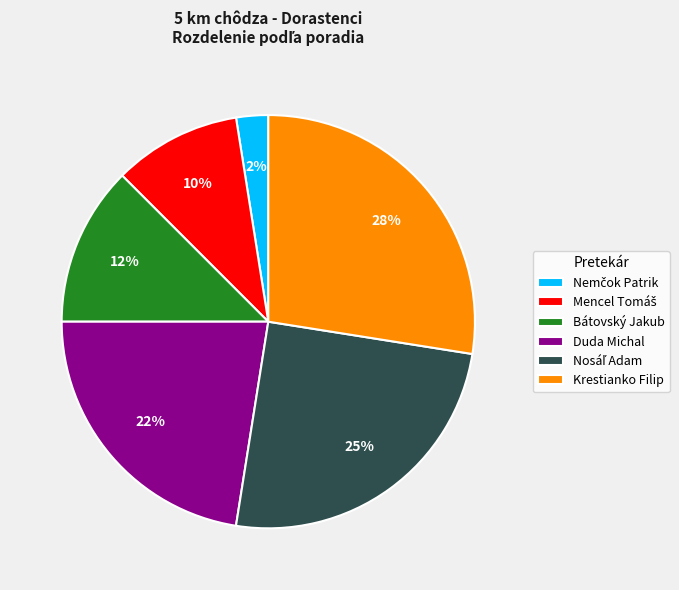

What is the largest slice in the pie chart?

Krestianko Filip